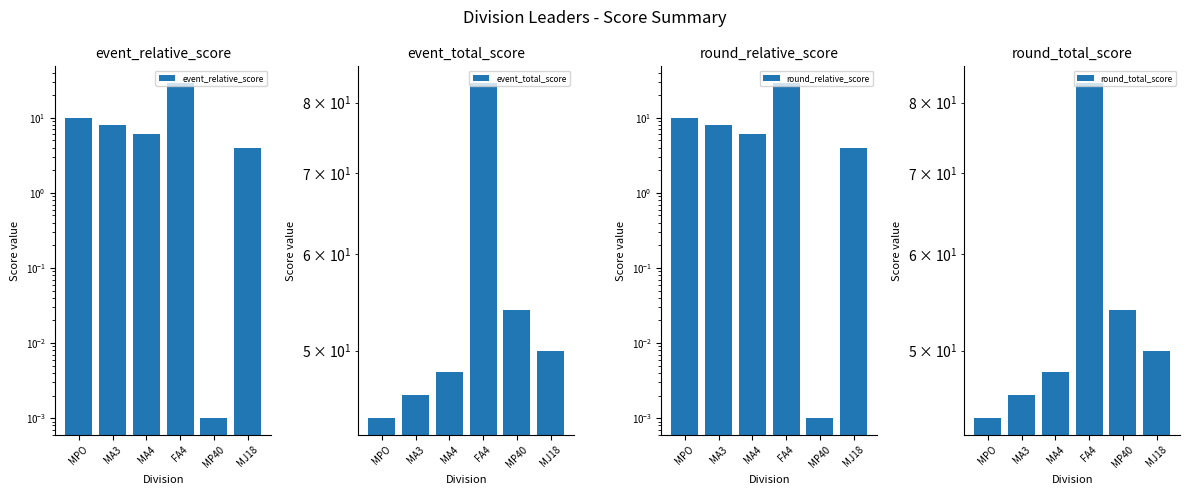

List the series in order of their peak value, lowest first.

event_relative_score, round_relative_score, event_total_score, round_total_score